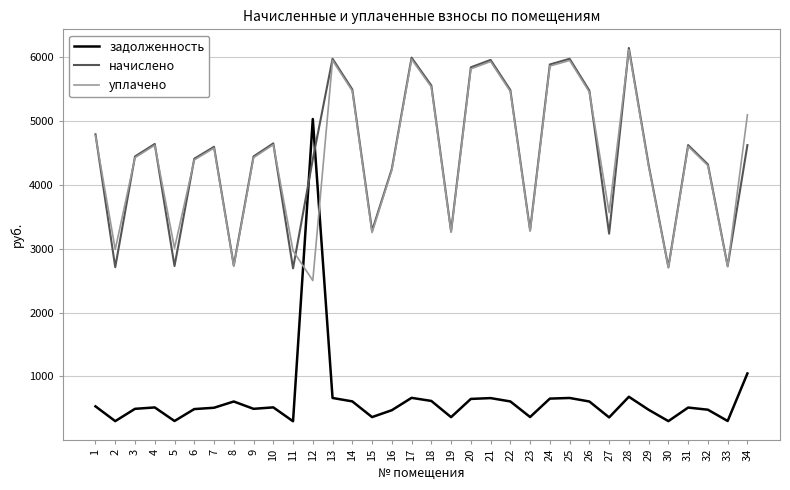

Is this an area chart (filled region under the line)?

No